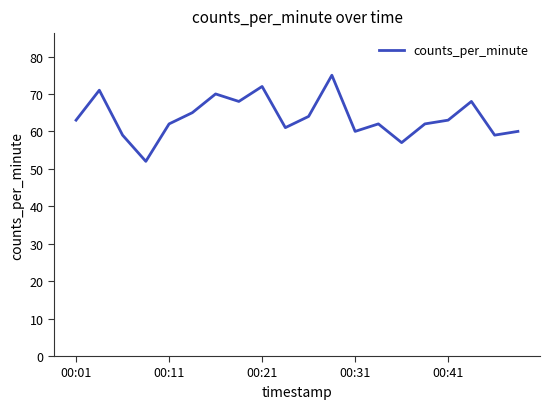

What is the minimum value shown in the chart?

52